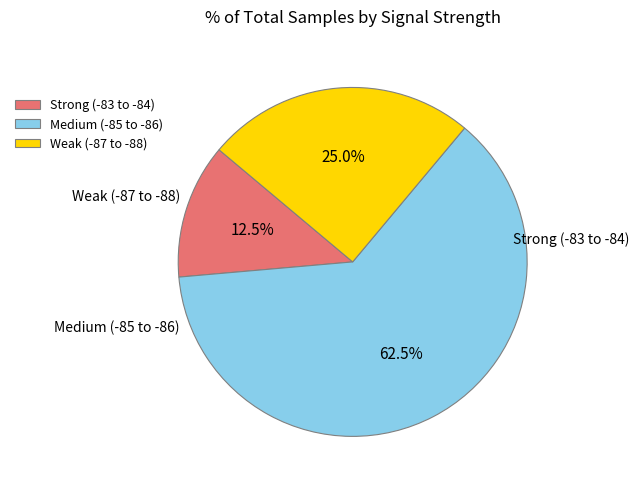

To the nearest percent, what is the average slice percentage?

33%